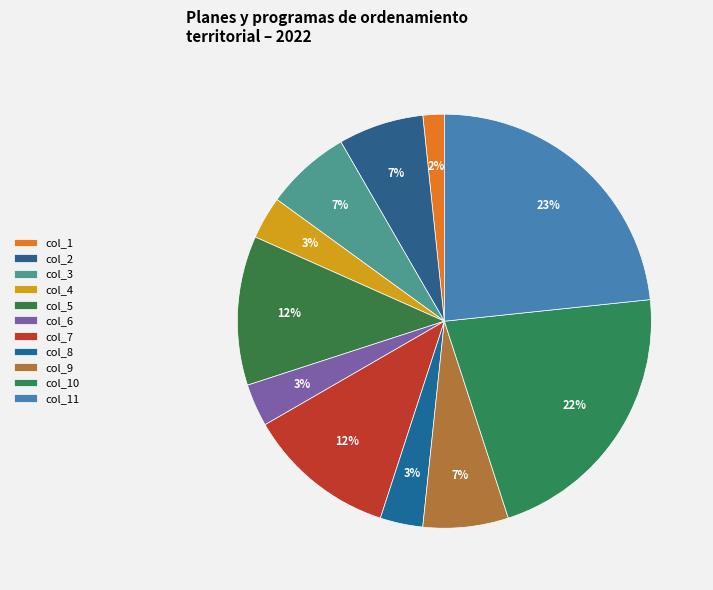

To the nearest percent, what is the difference between the largest and smallest slice percentages?

22%